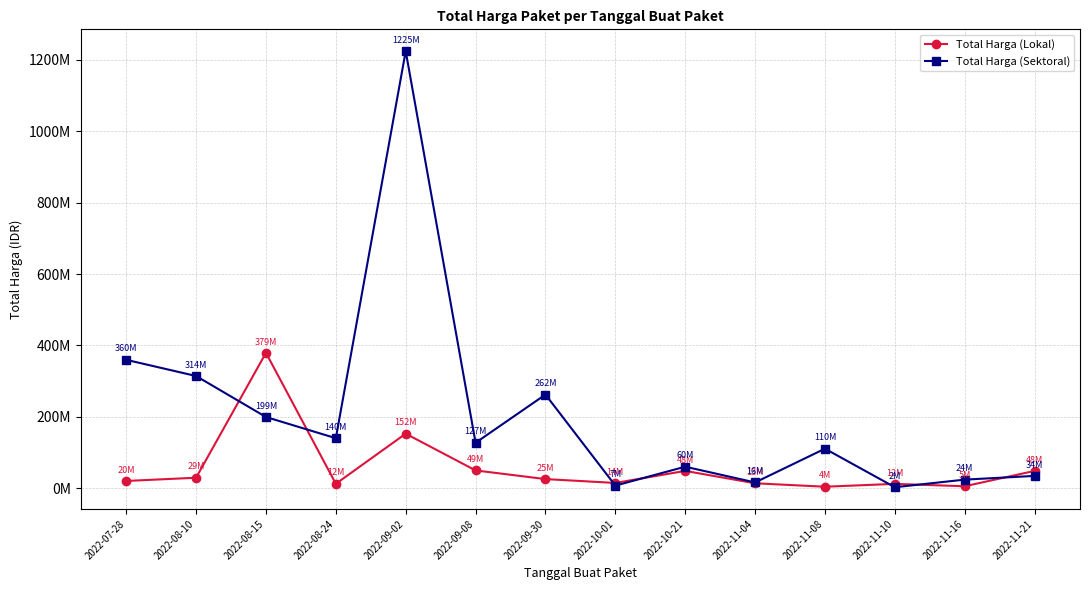

What is the minimum value for Total Harga (Lokal)?

3825000